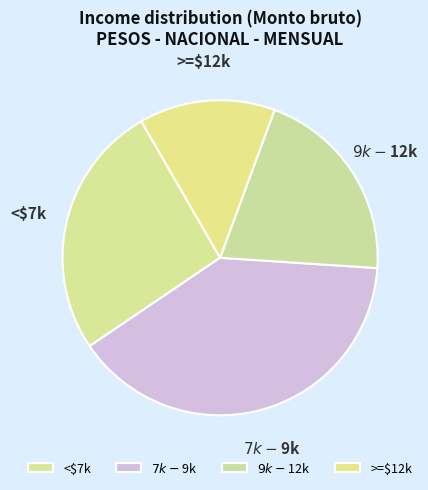

Rank the categories by value from lowest to highest.

>=$12k, $9k-$12k, <$7k, $7k-$9k